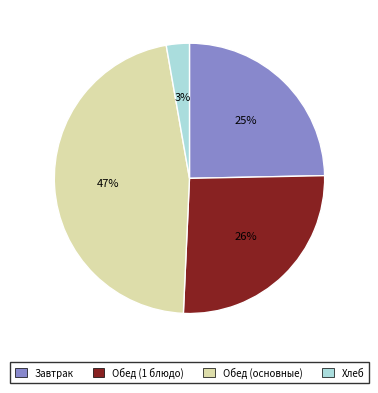

Count the number of slices in the pie.

4